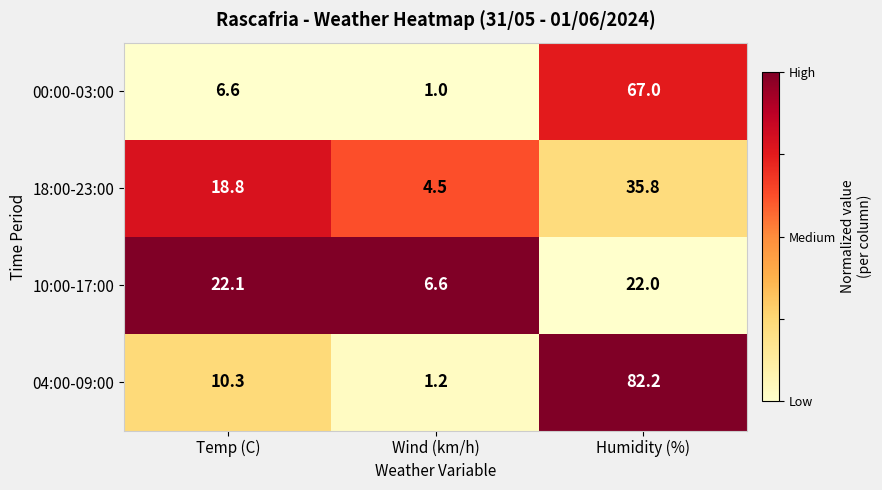

Reading left to right, what are all the values shown in this chart?

00:00-03:00: 6.6	1.0	67.0
18:00-23:00: 18.8	4.5	35.8
10:00-17:00: 22.1	6.6	22.0
04:00-09:00: 10.3	1.2	82.2